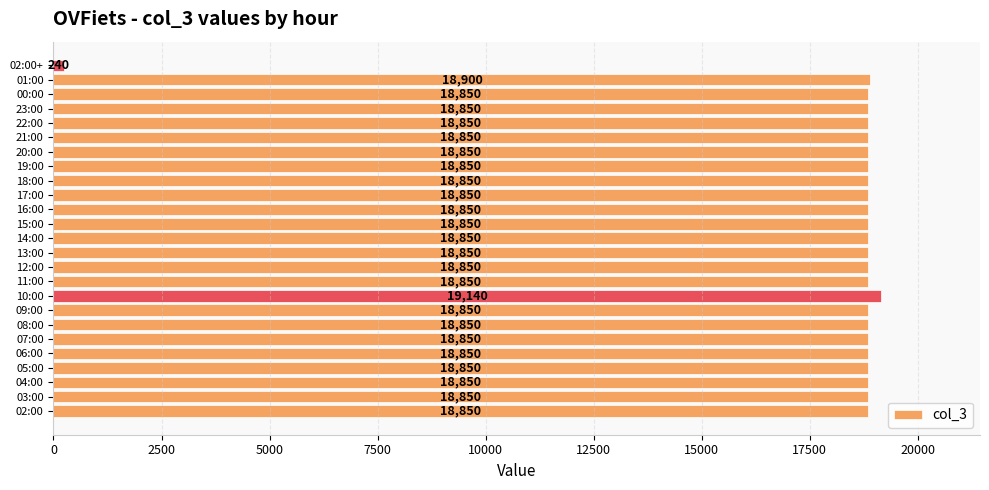

The chart shows a value of 18850 at 18:00. True or false?

True